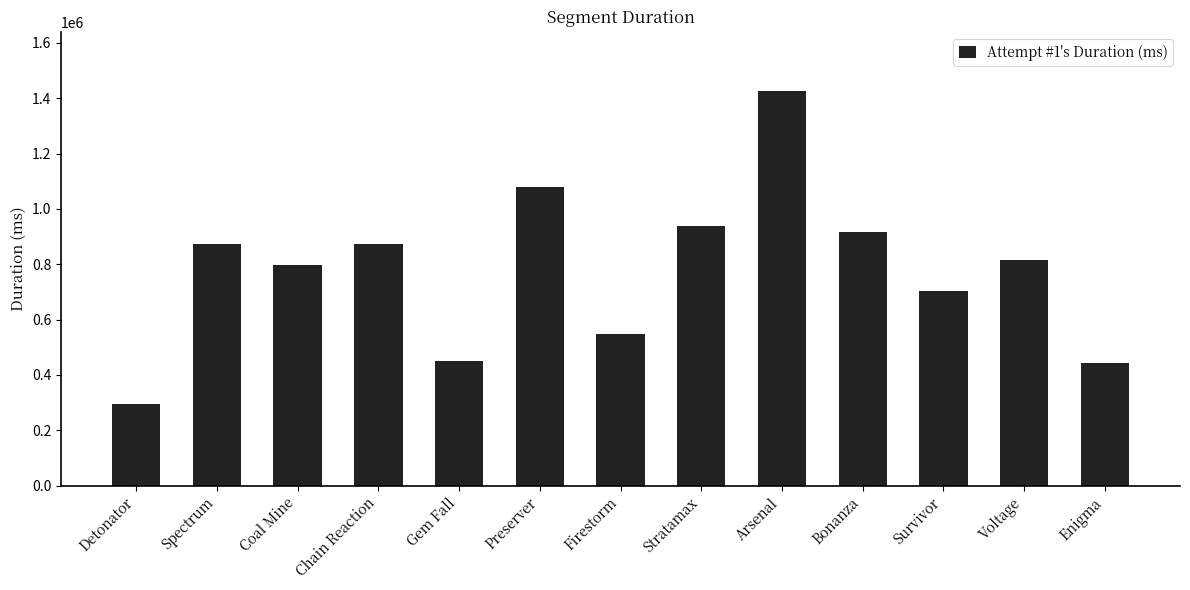

Is it true that the value at Chain Reaction is 874483?

True